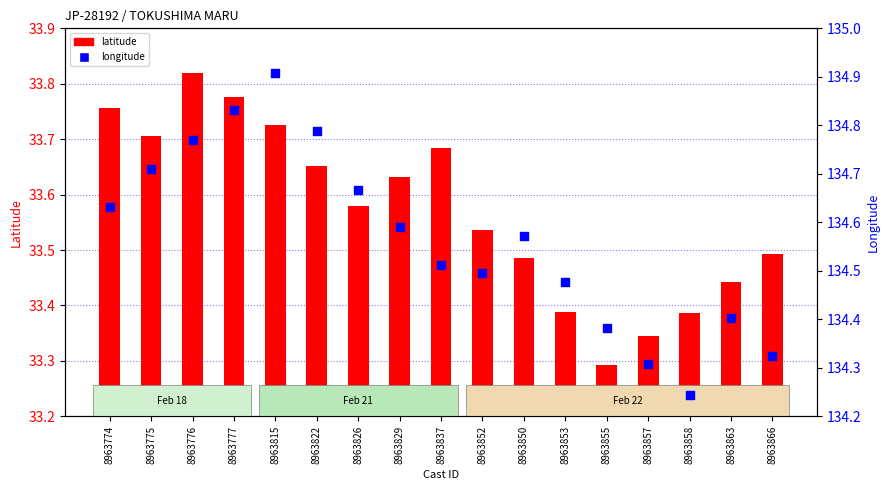

Which series has the largest total across all categories?

longitude